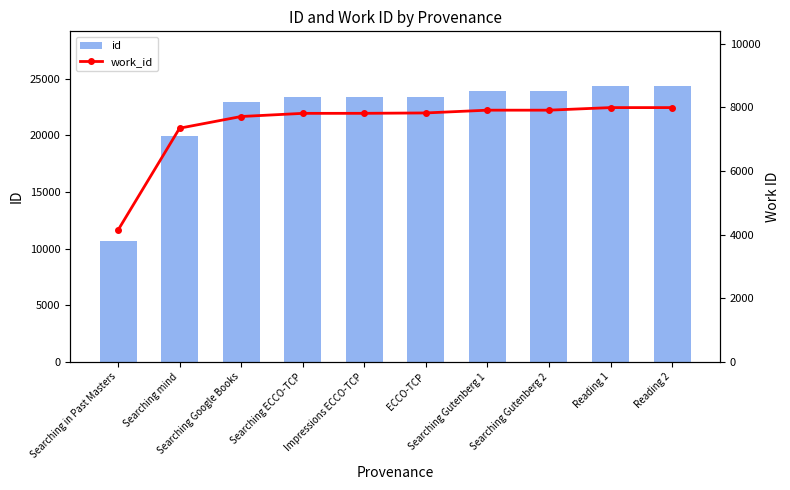

Reading left to right, what are all the values shown in this chart?

id: Searching in Past Masters=10640	Searching mind=19991	Searching Google Books=22962	Searching ECCO-TCP=23413	Impressions ECCO-TCP=23415	ECCO-TCP=23429	Searching Gutenberg 1=23891	Searching Gutenberg 2=23894	Reading 1=24335	Reading 2=24338
work_id: Searching in Past Masters=4138	Searching mind=7341	Searching Google Books=7708	Searching ECCO-TCP=7807	Impressions ECCO-TCP=7808	ECCO-TCP=7820	Searching Gutenberg 1=7907	Searching Gutenberg 2=7907	Reading 1=7988	Reading 2=7988